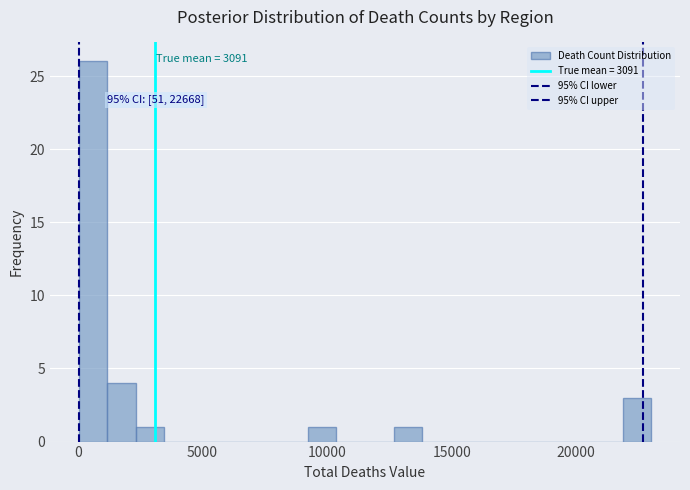

Around what value on the x-axis is the tallest bar? Give the approximate position of its centre, as read against the axis.

500